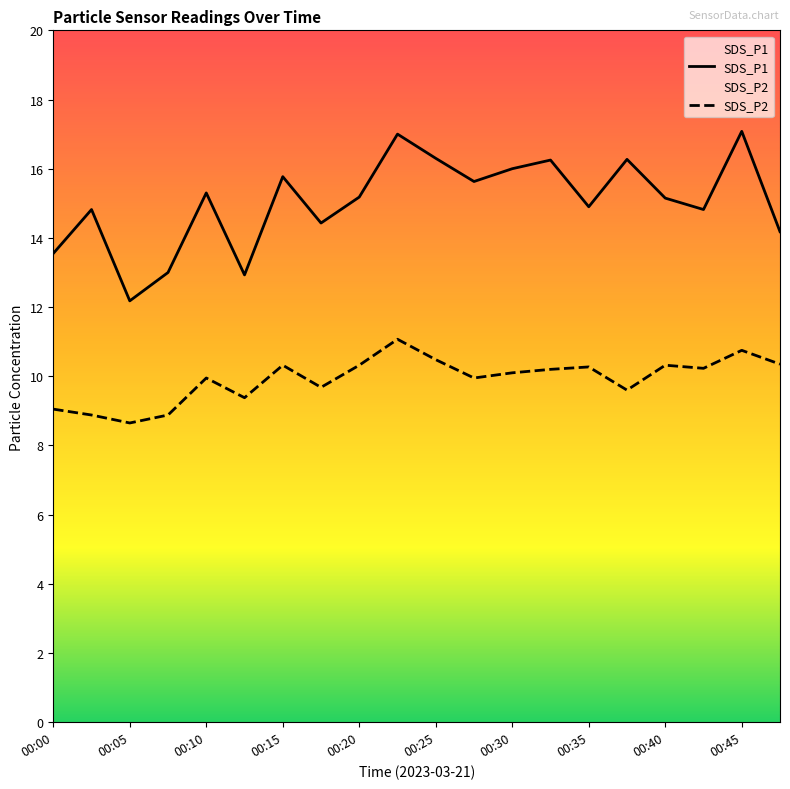

What is the difference between the highest and lowest values at 00:13?

3.5